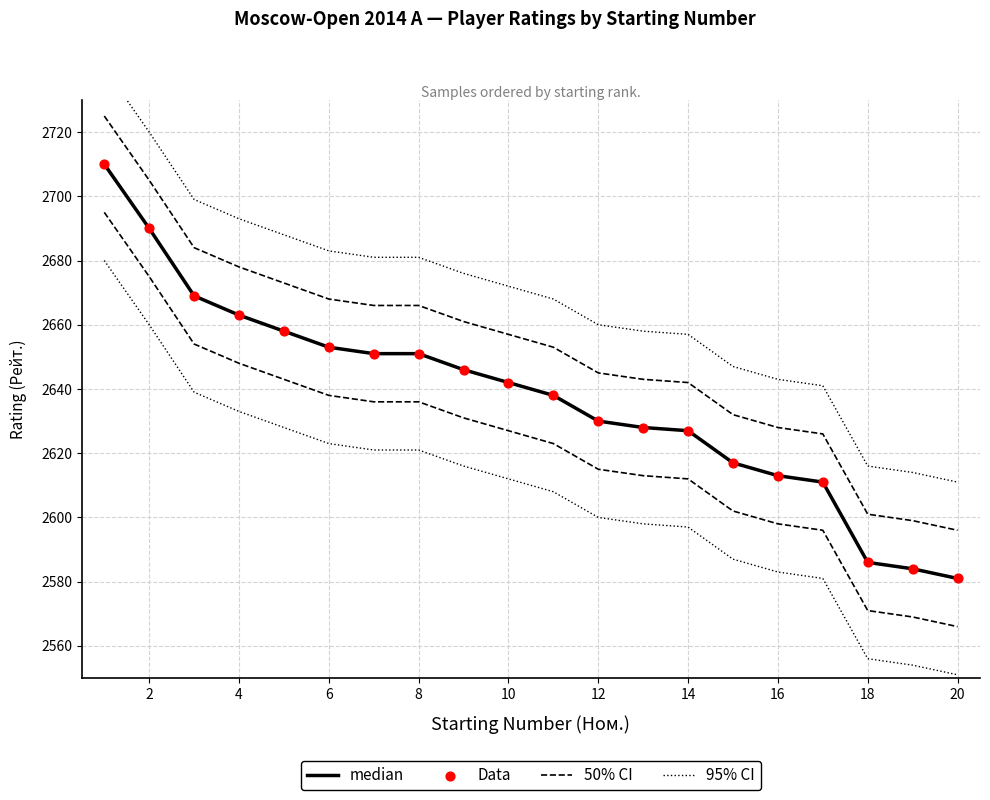

What are all the series names shown in the legend?

median, 50% CI, 95% CI, Data